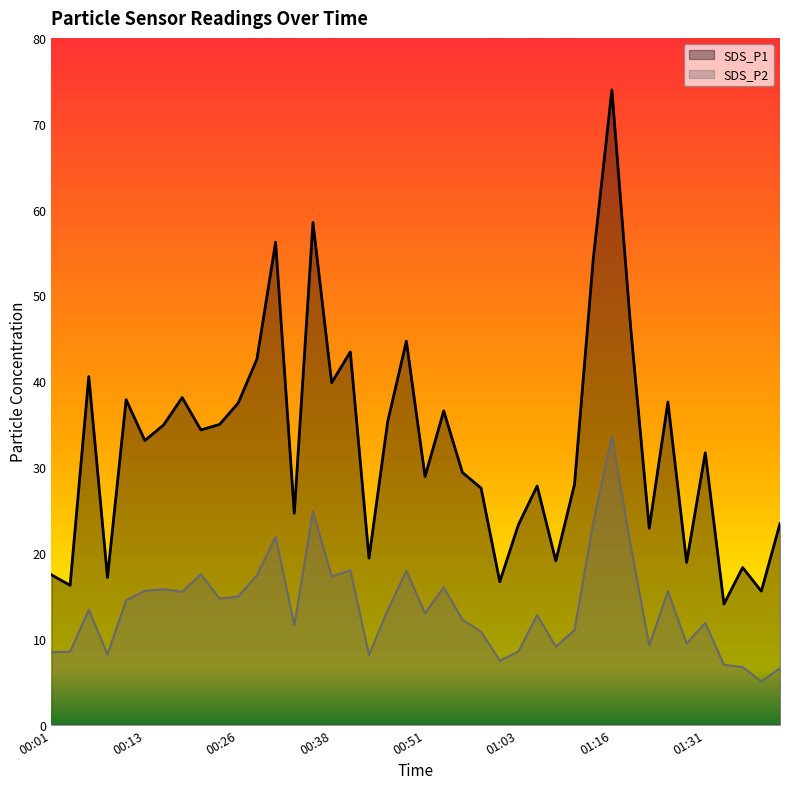

What are all the series names shown in the legend?

SDS_P1, SDS_P2